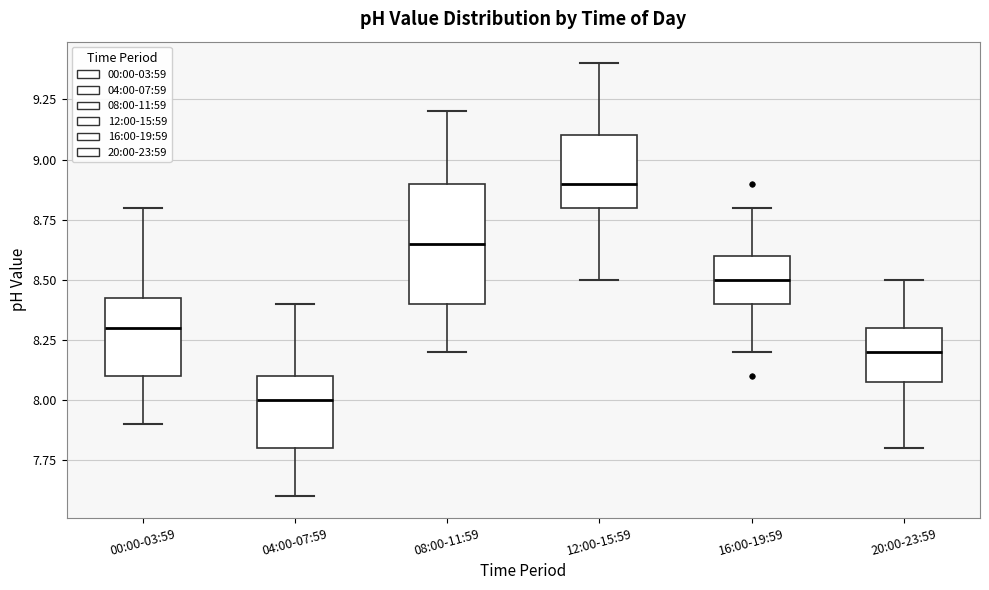

Which box has the lowest median line?

04:00-07:59